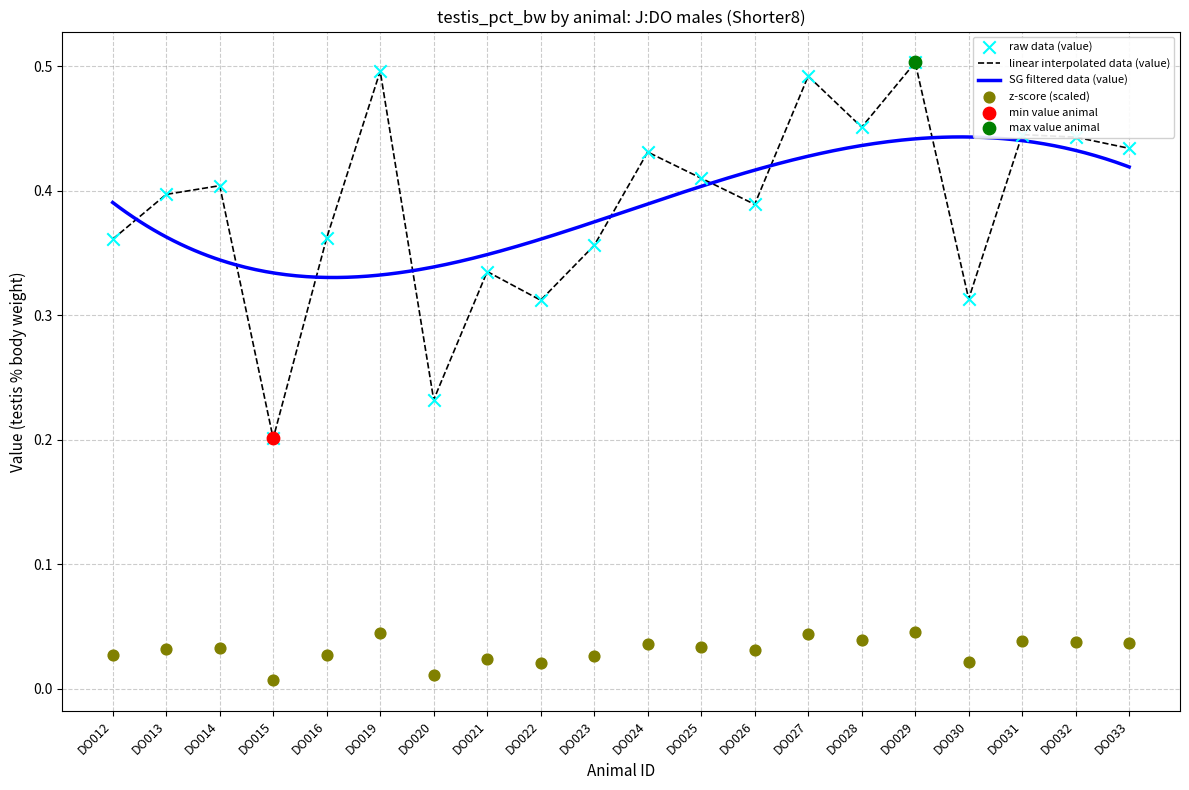

Which series reaches the maximum Y coordinate?

value